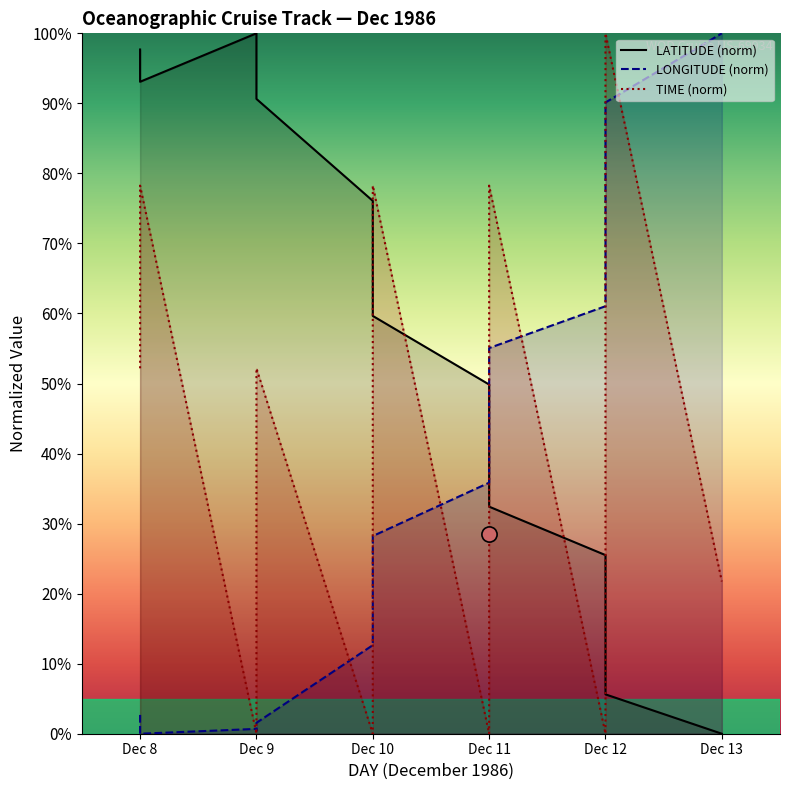

Which series has the widest spread of Y values?

LATITUDE